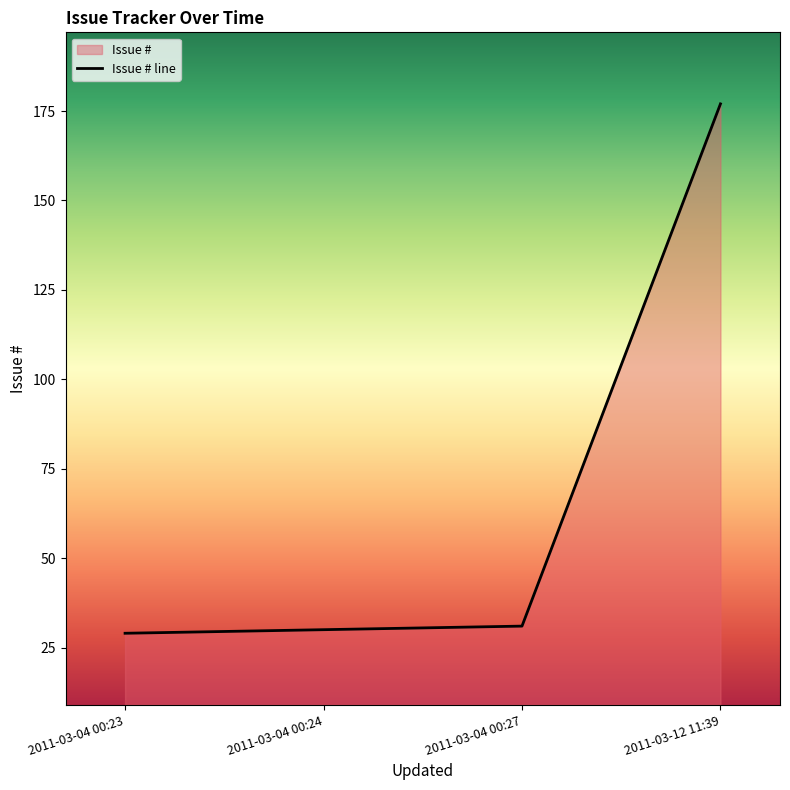

List the labels in order of value, smallest first.

2011-03-04 00:23, 2011-03-04 00:24, 2011-03-04 00:27, 2011-03-12 11:39